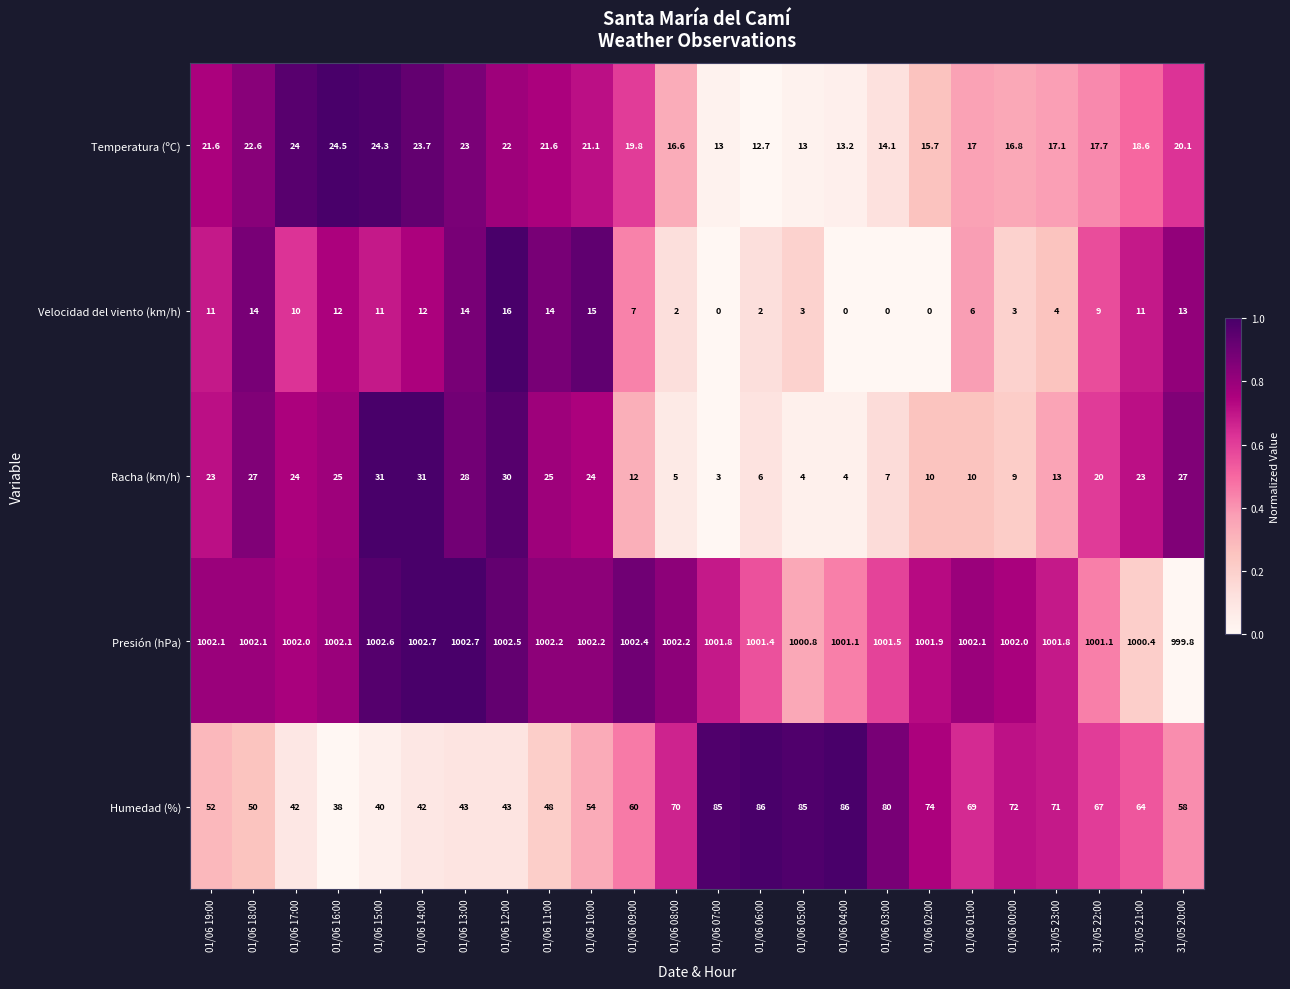

At which label does Temperatura (ºC) reach its minimum?

01/06 06:00